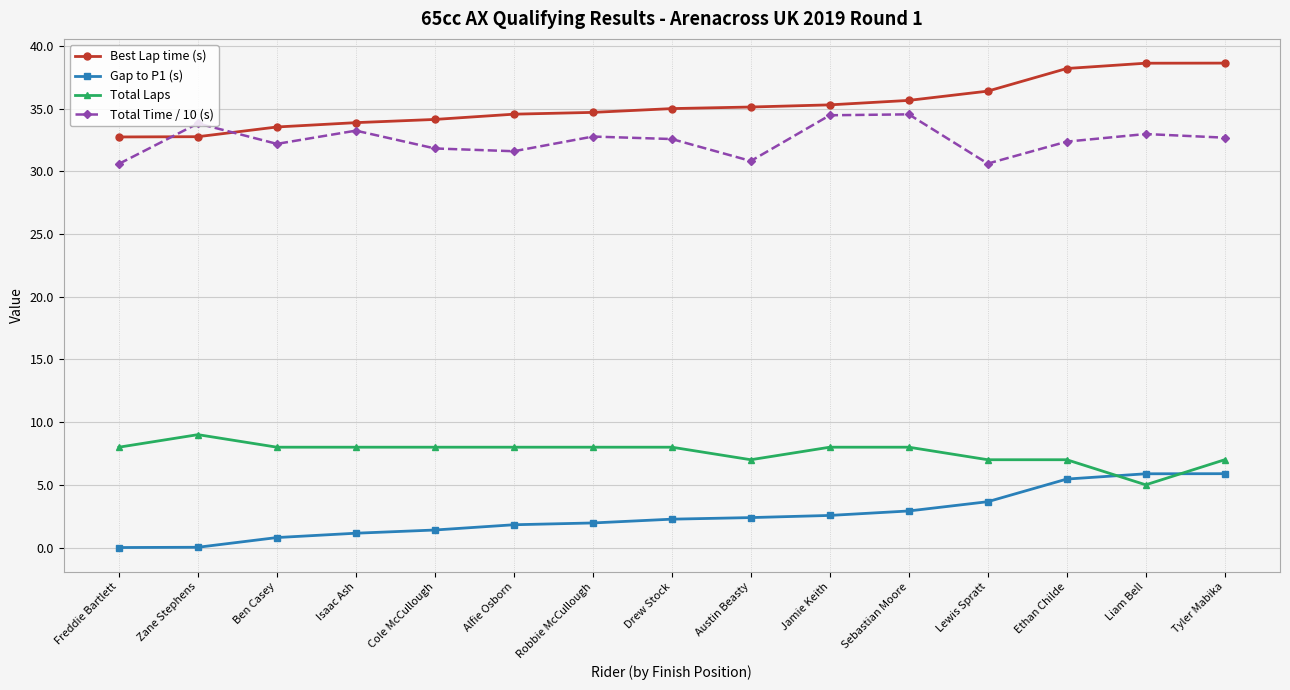

True or false: Gap to P1 (s) and Total Time / 10 (s) intersect in this chart.

False